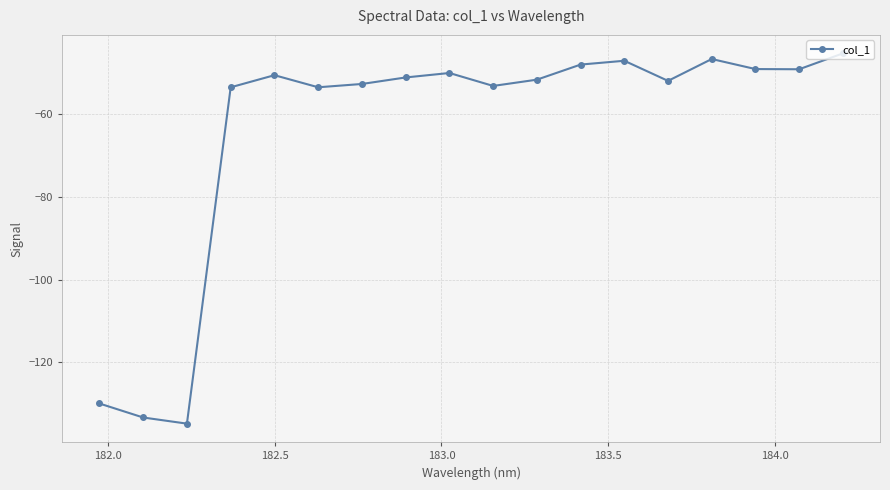

Count the number of data series in this chart.

1